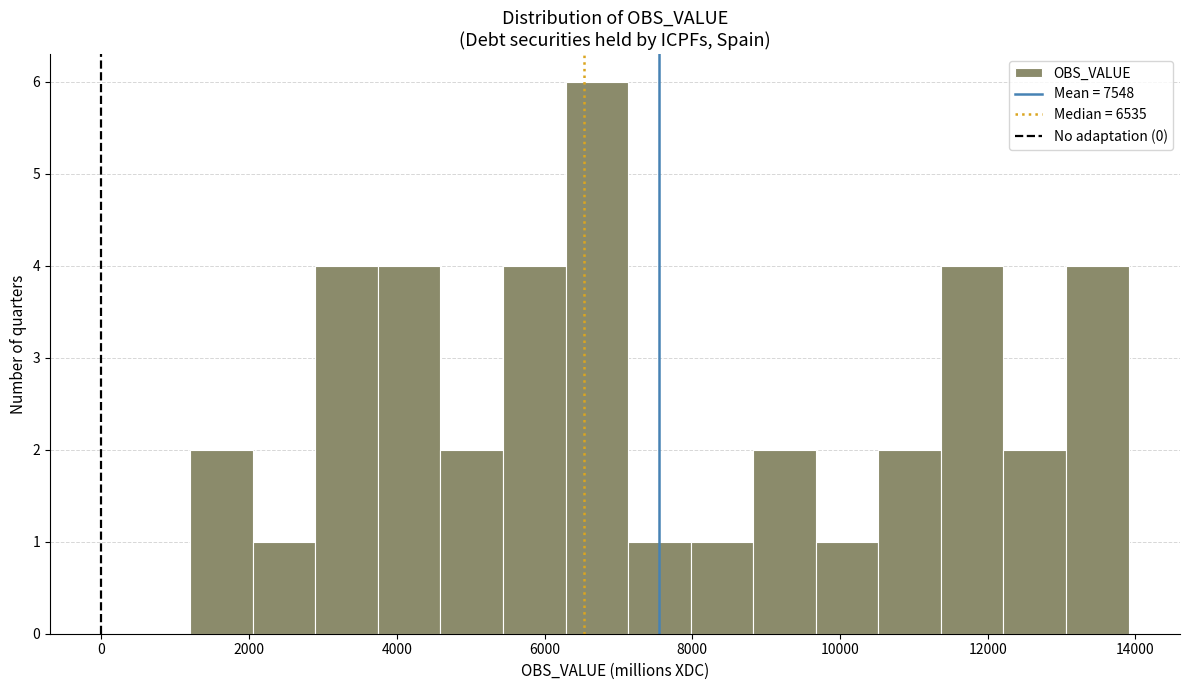

How tall is the bar that spans 10600 to 11400 on the x-axis? Neither the bar edges nor the heights are printed on the chart, so give them approximately, as read against the axes.

2